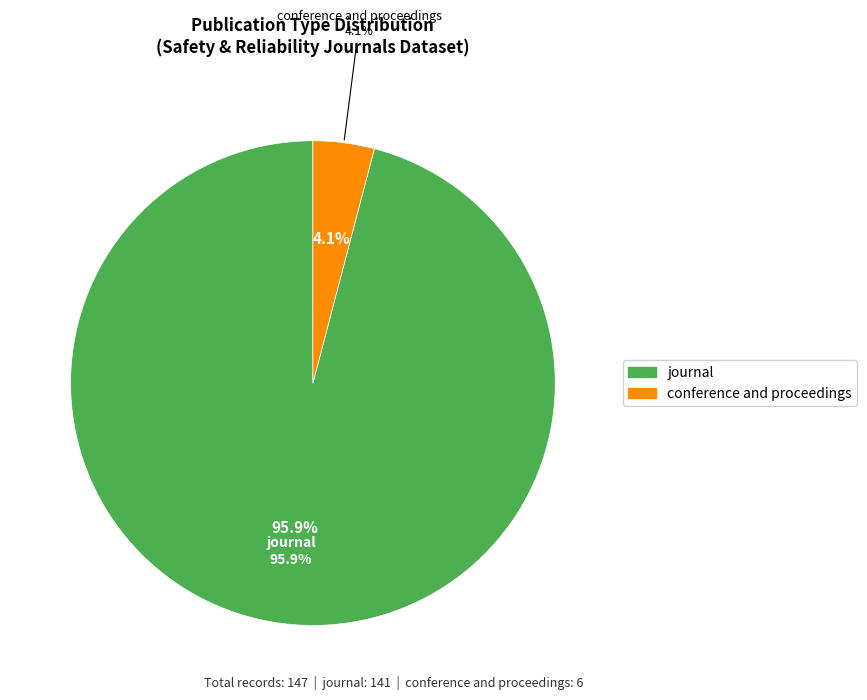

What is the change in value from journal to conference and proceedings?

-135